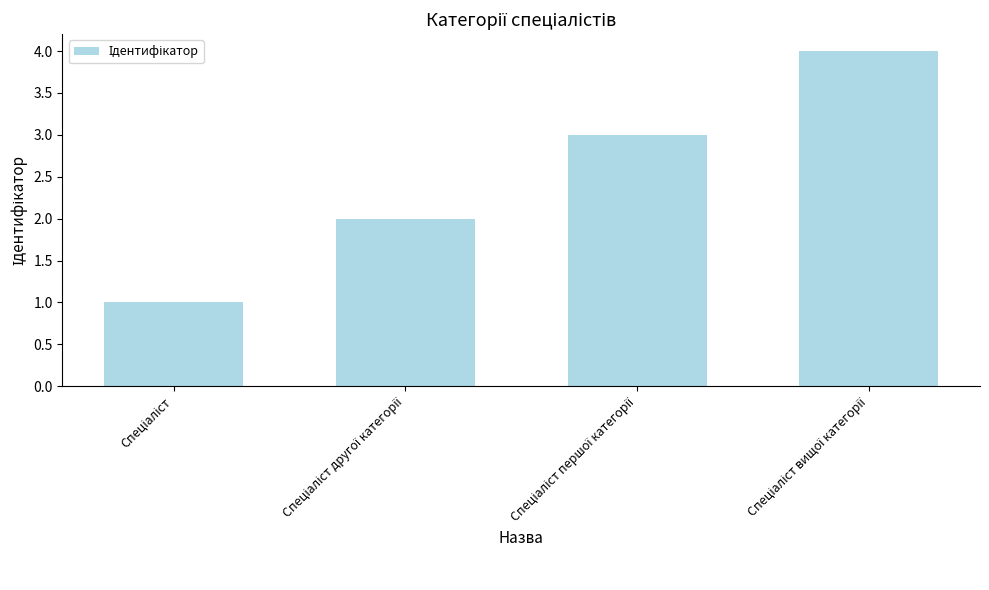

What is the sum of all values?

10